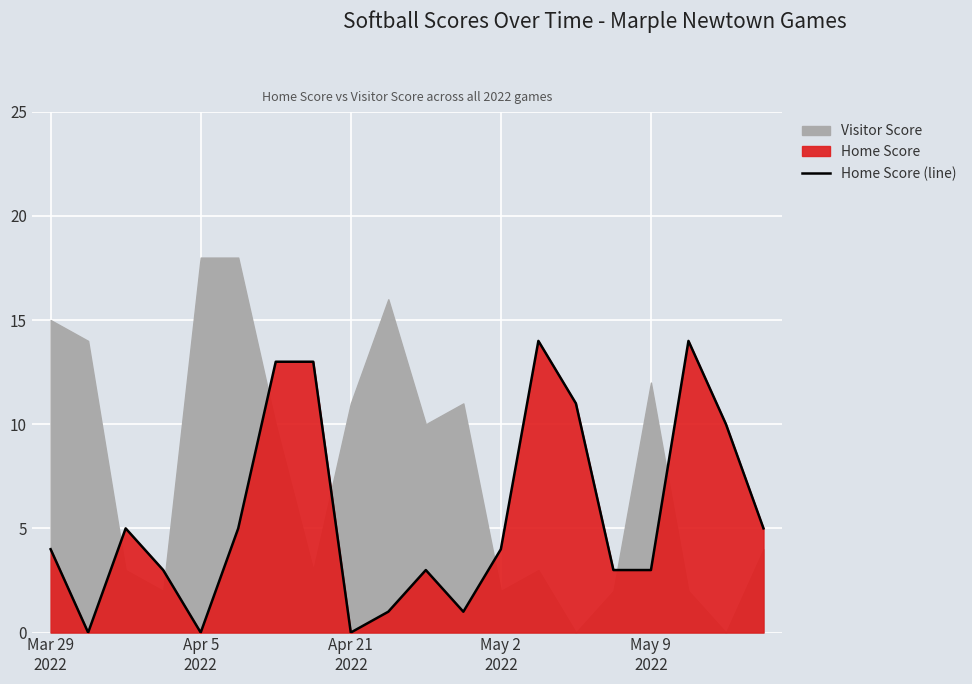

The chart shows a value of 21 at 6. True or false?

False